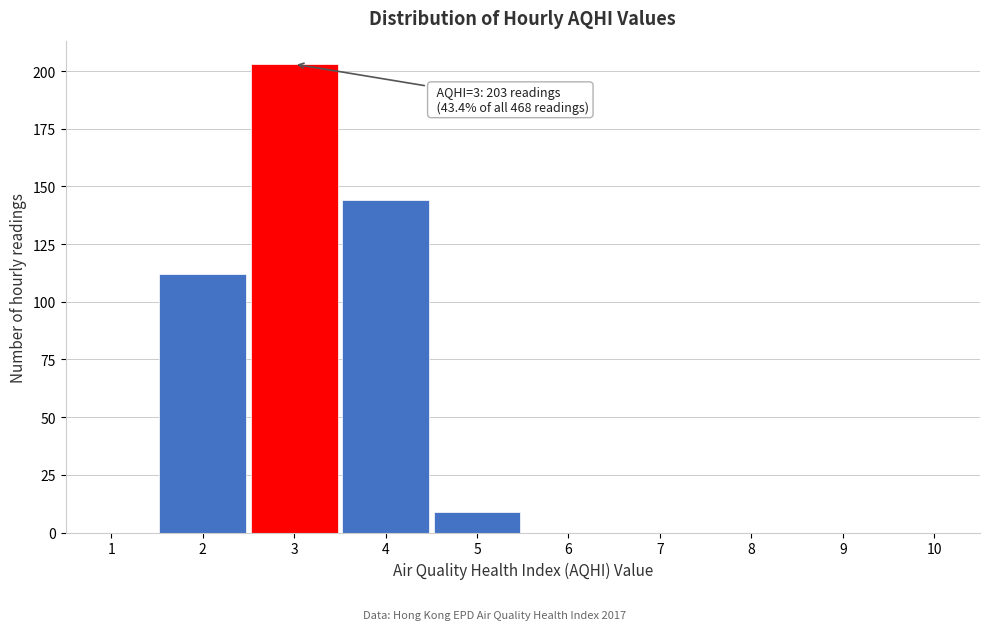

Which range on the x-axis has the tallest bar?

2.5 to 3.5